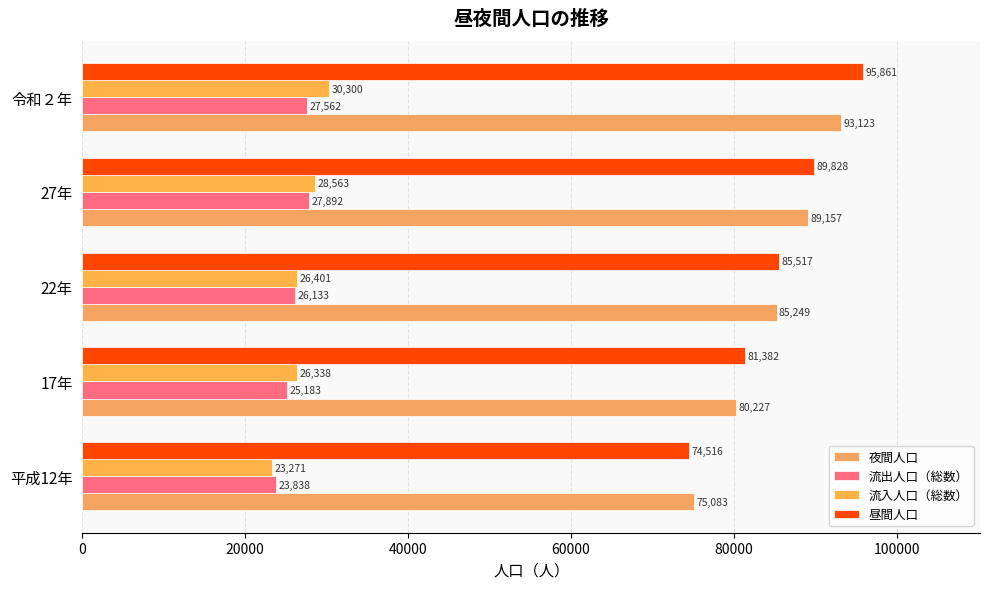

What is the value of the 昼間人口 bar at the 3rd from the left?

85517